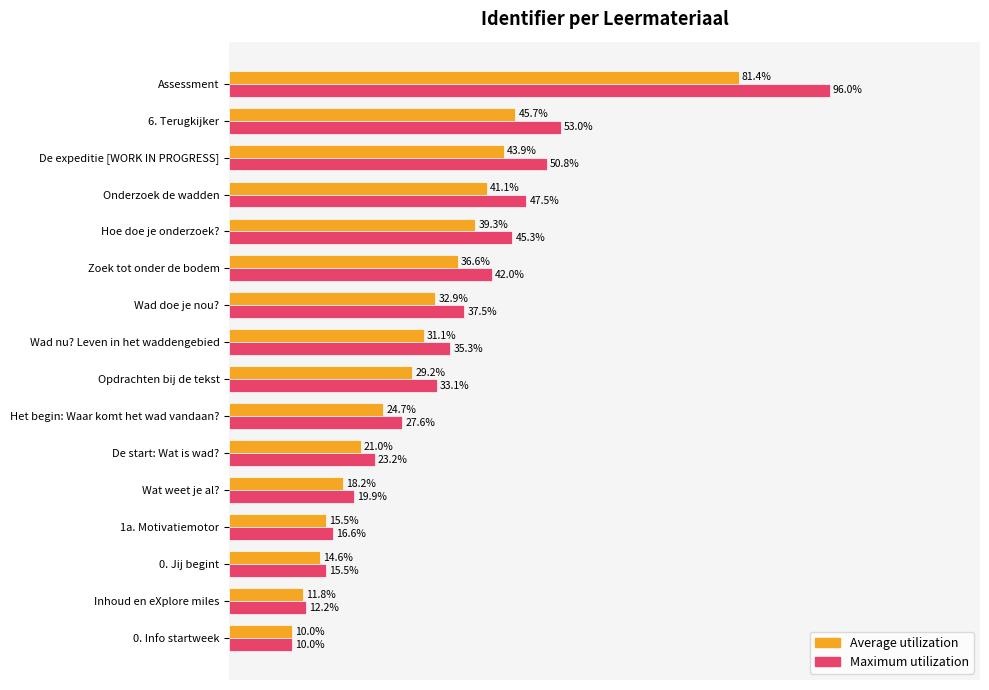

At which label is Average utilization closest to 45?

6. Terugkijker